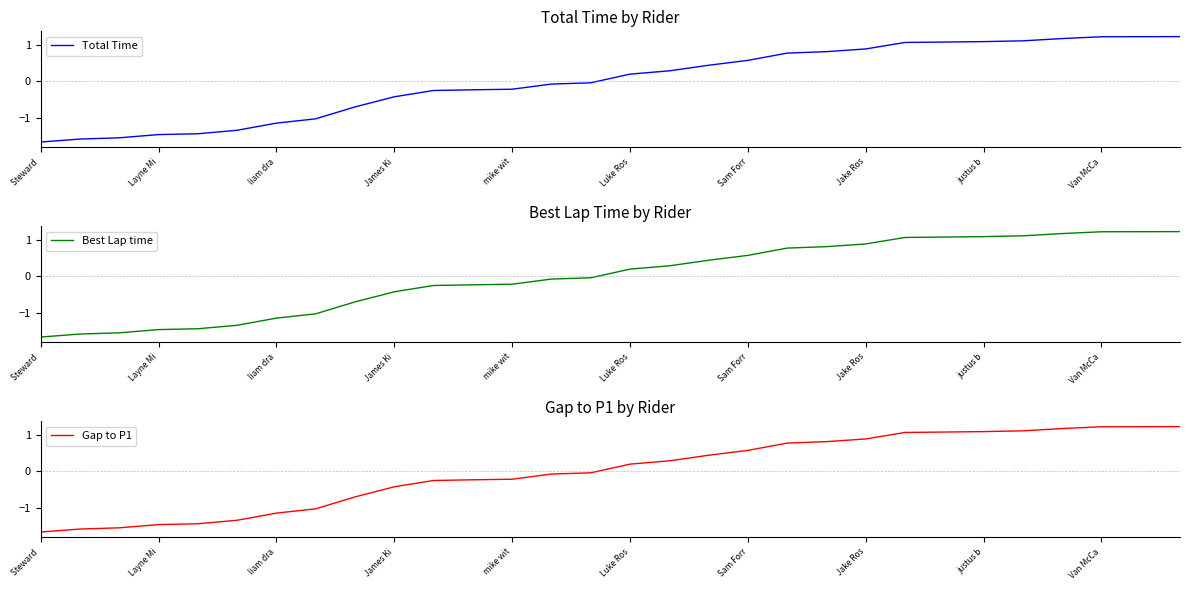

At which label does Best Lap time reach its peak?

29